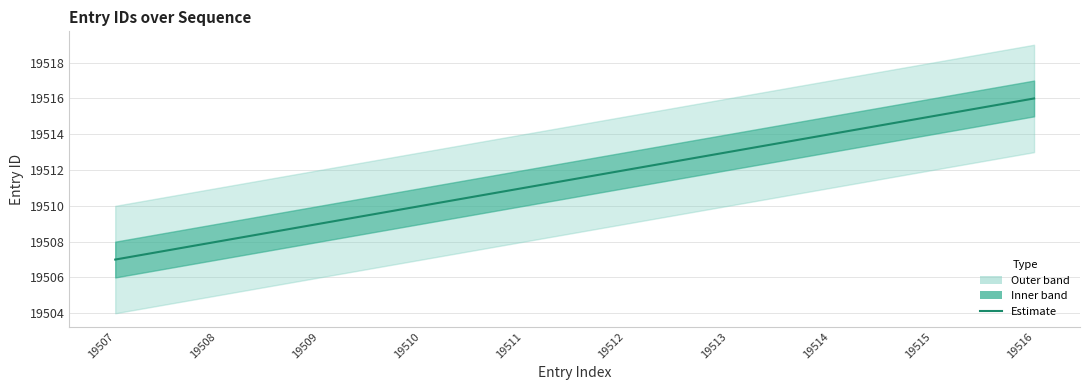

What is the change in value from 19509 to 19510?

+1